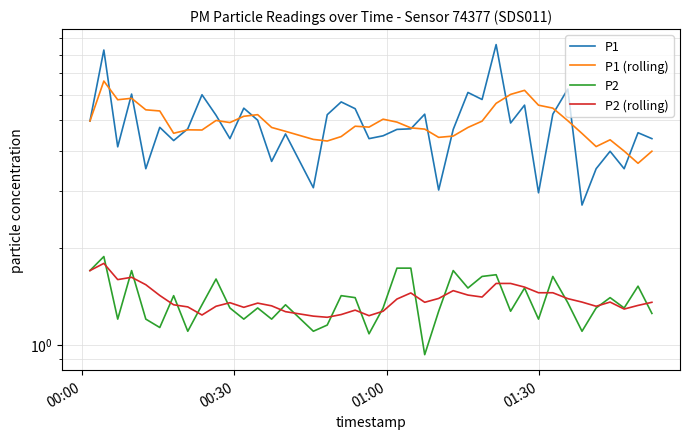

True or false: P2 and P2 (rolling) cross at least once.

True